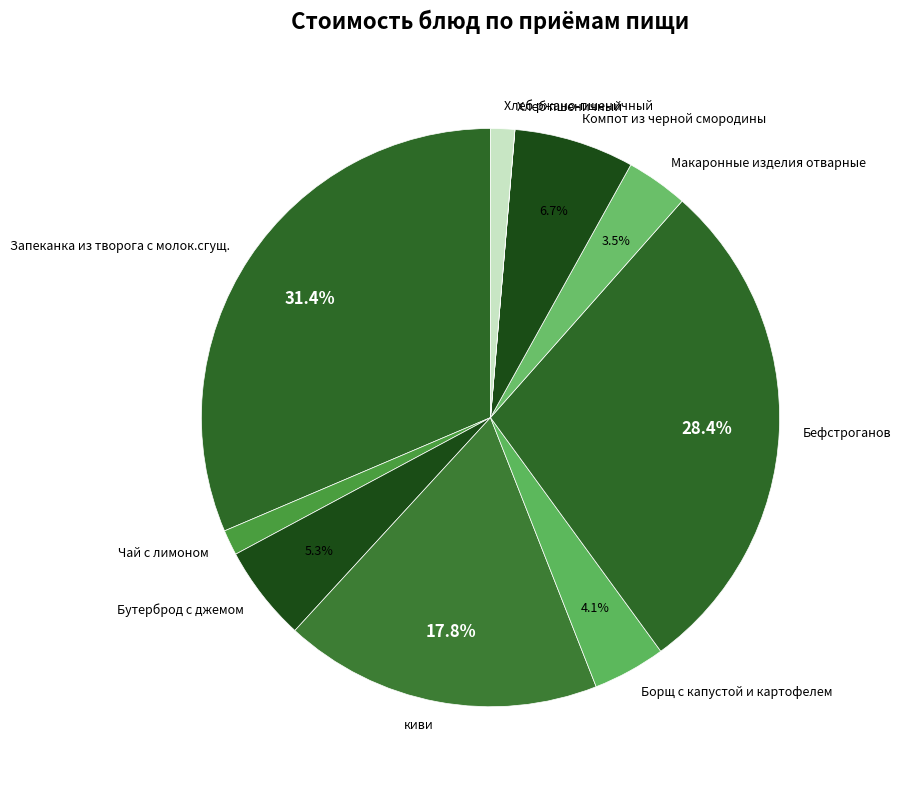

What is the largest slice in the pie chart?

Запеканка из творога с молок.сгущ.